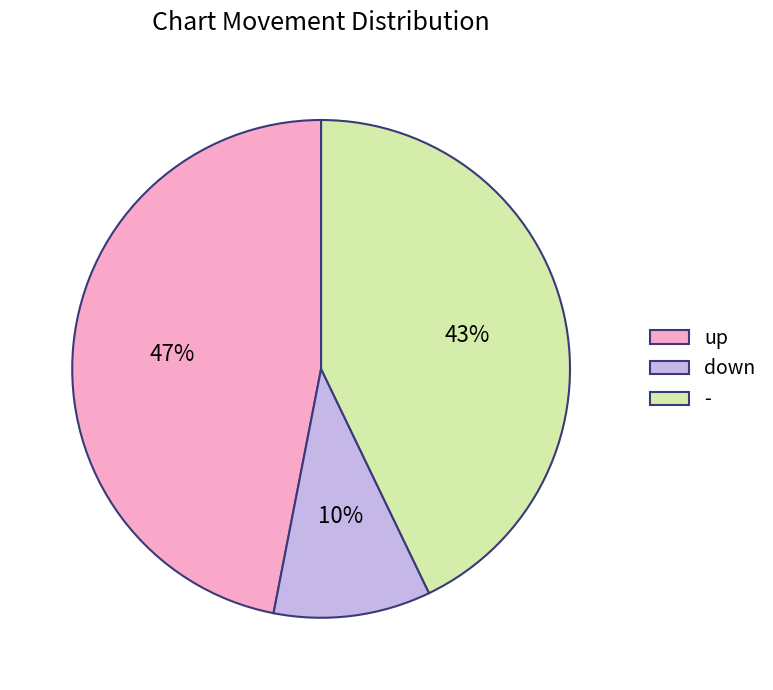

Between down and -, which is larger?

-